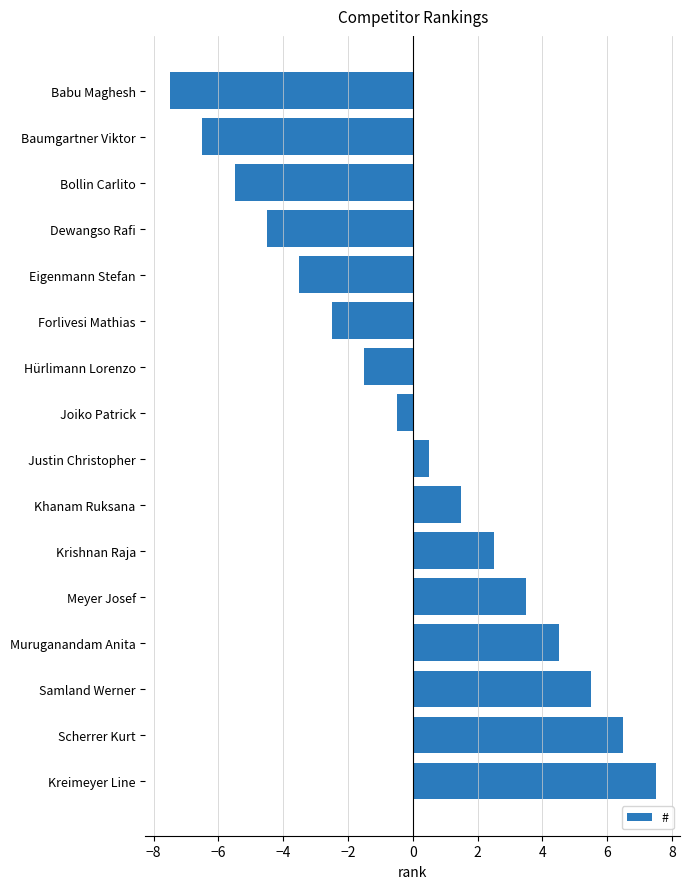

What is the label of the 16th bar from the bottom?

Babu Maghesh